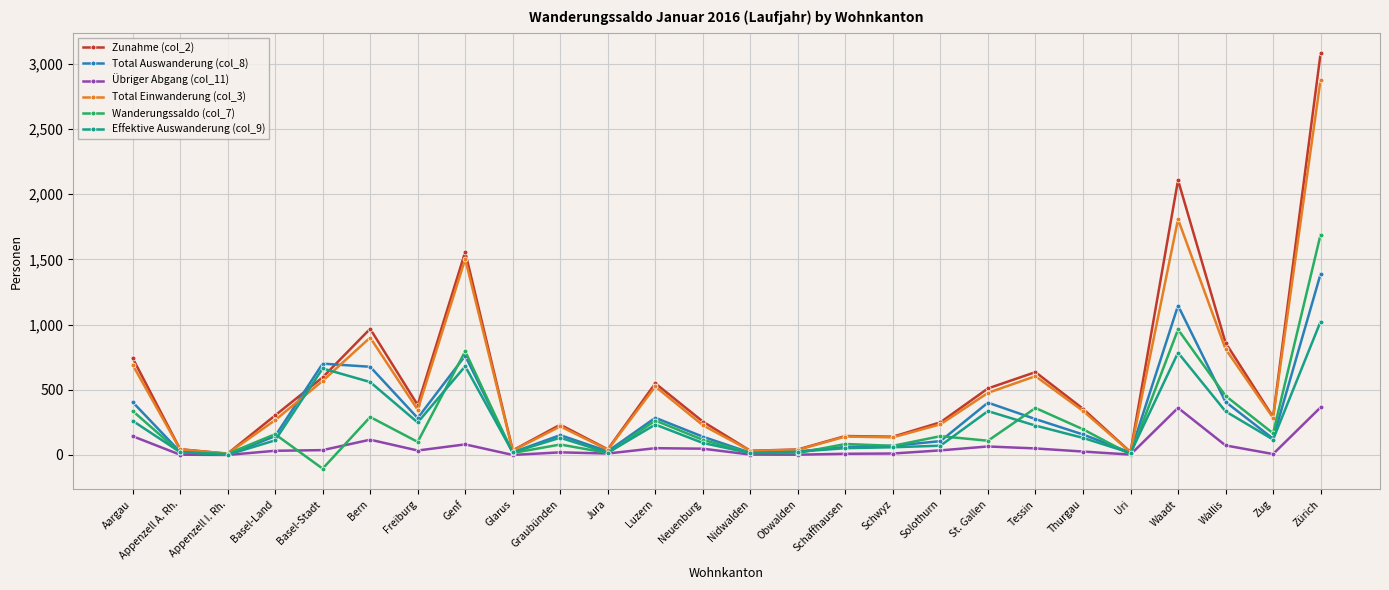

List the series in order of their peak value, highest first.

Zunahme (col_2), Total Einwanderung (col_3), Wanderungssaldo (col_7), Total Auswanderung (col_8), Effektive Auswanderung (col_9), Übriger Abgang (col_11)